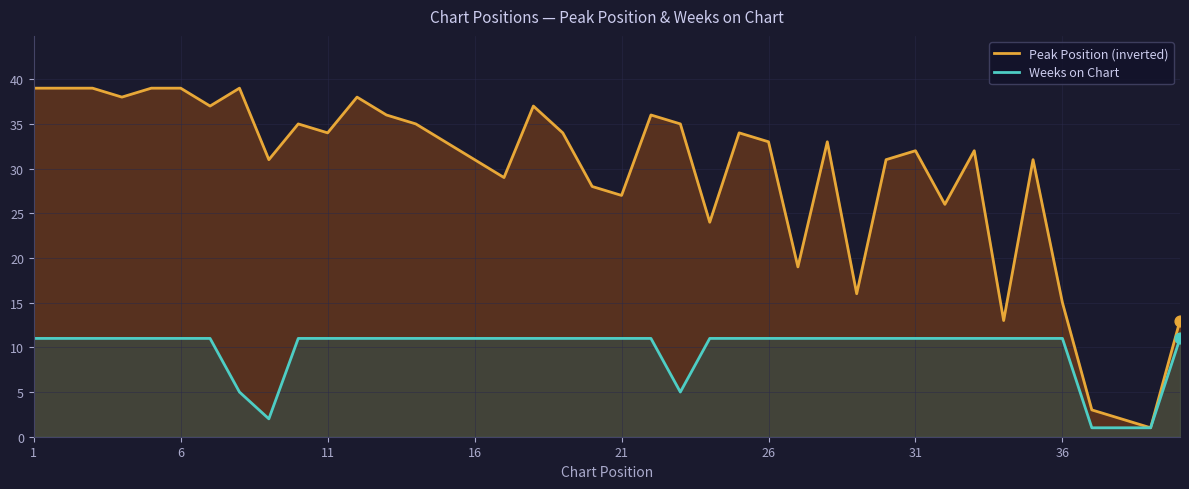

At which category is the sum across all series the highest?

1